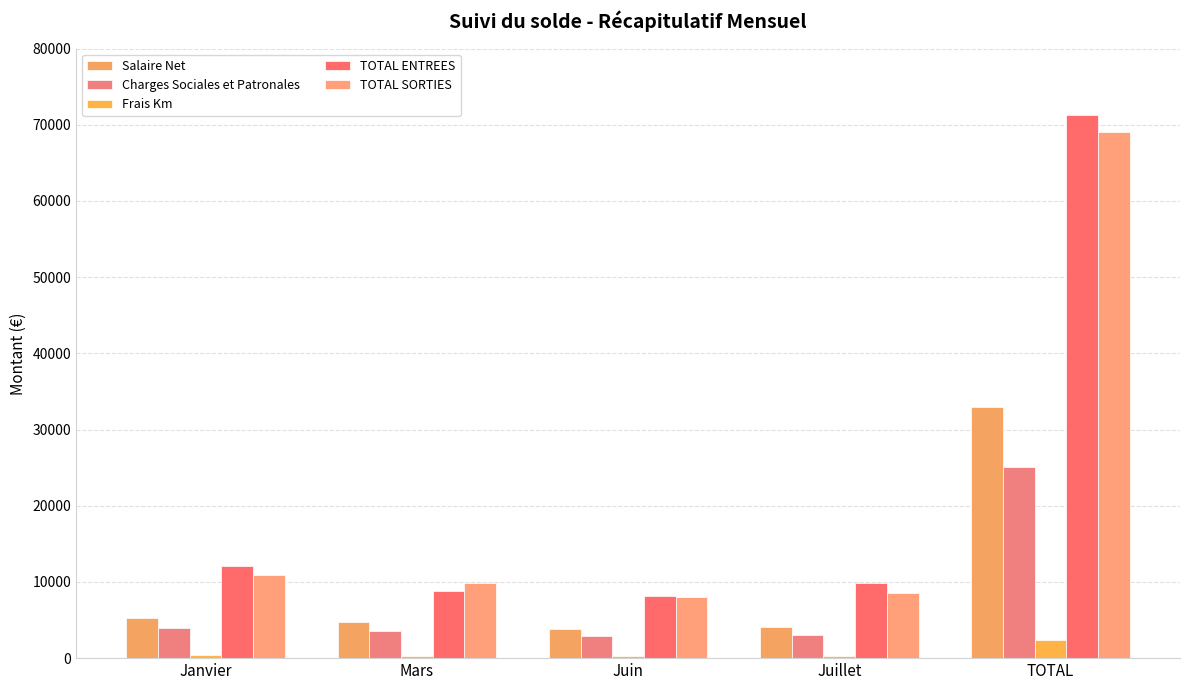

What is the value of the Charges Sociales et Patronales bar at the 5th from the left?

25146.5